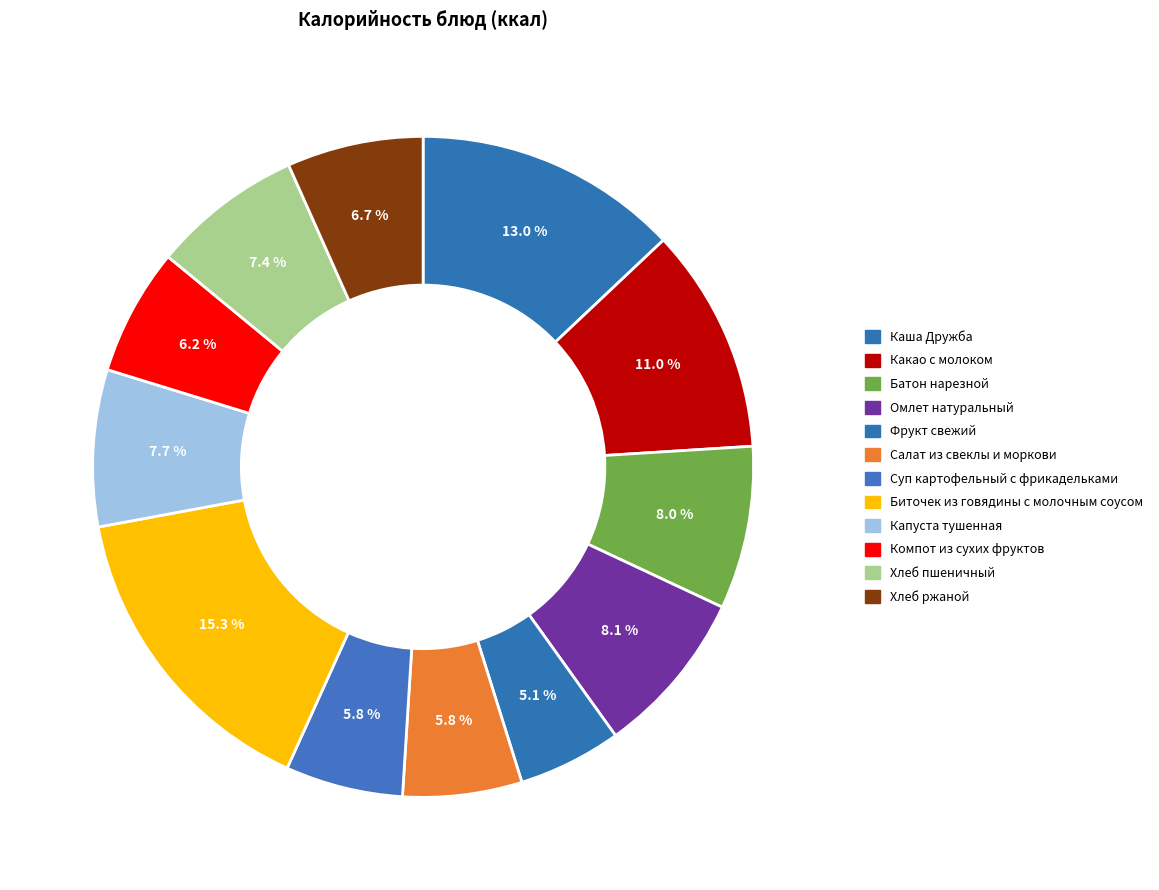

The Какао с молоком slice represents 1% of the pie. True or false?

False